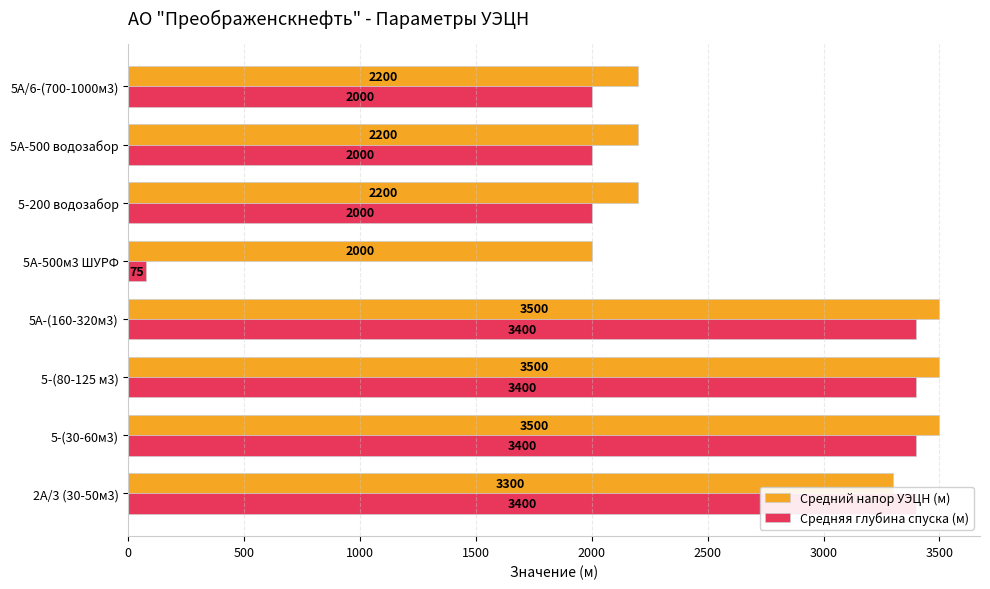

Rank the series by their maximum value, from lowest to highest.

Средняя глубина спуска (м), Средний напор УЭЦН (м)